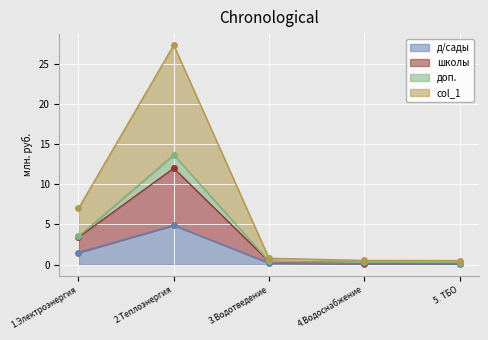

True or false: доп. has more than 0 points higher than both neighbors.

True